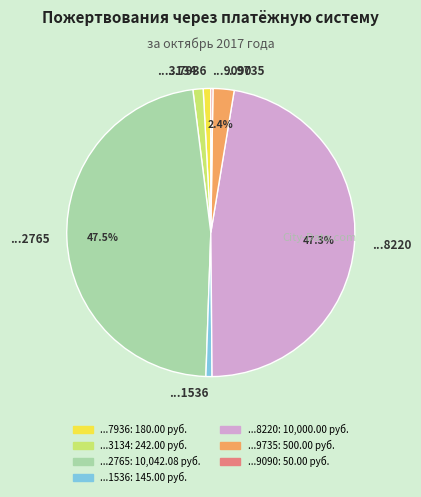

Does ...3134 represent more than half of the total?

No